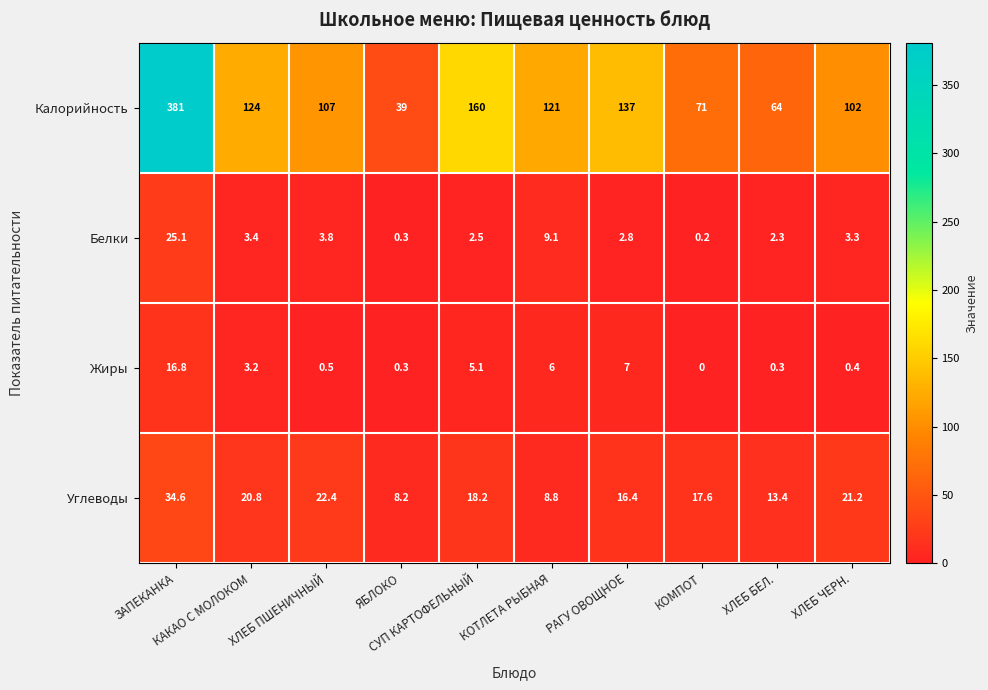

How many categories are shown in the chart?

10